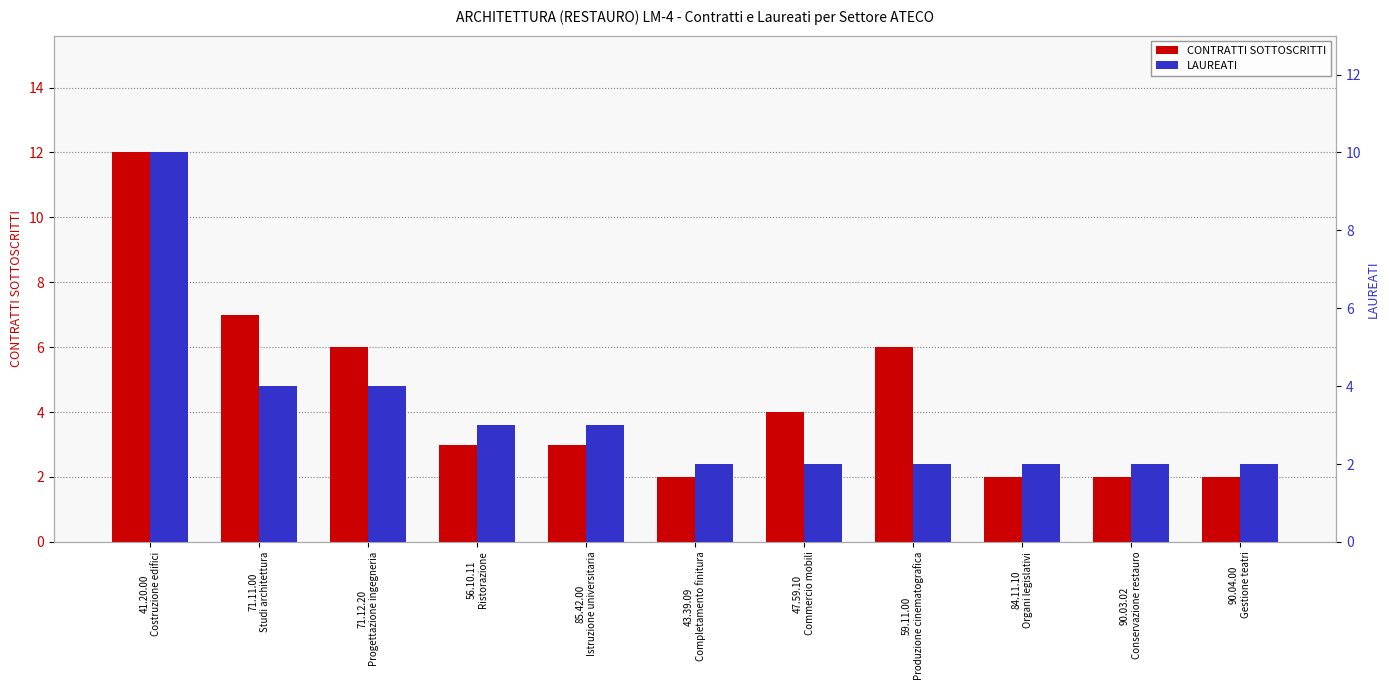

At which label does CONTRATTI SOTTOSCRITTI first exceed 3?

41.20.00
Costruzione edifici